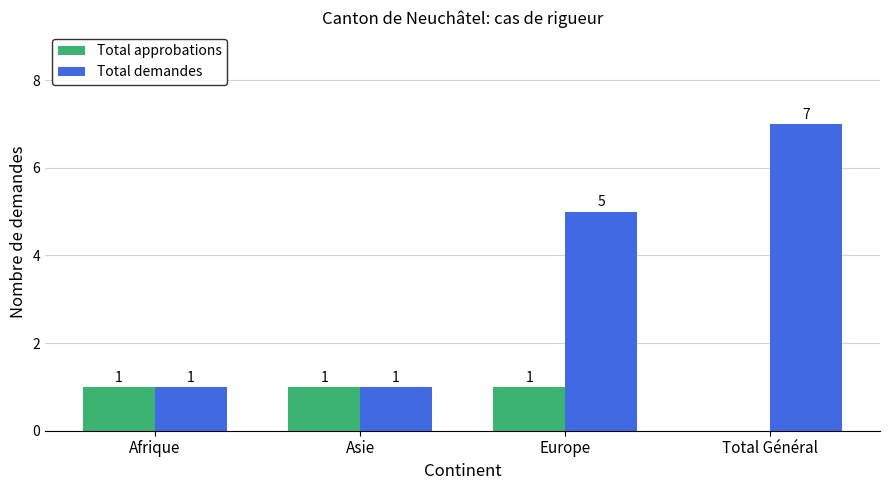

What is the average value of the Total approbations series?

1